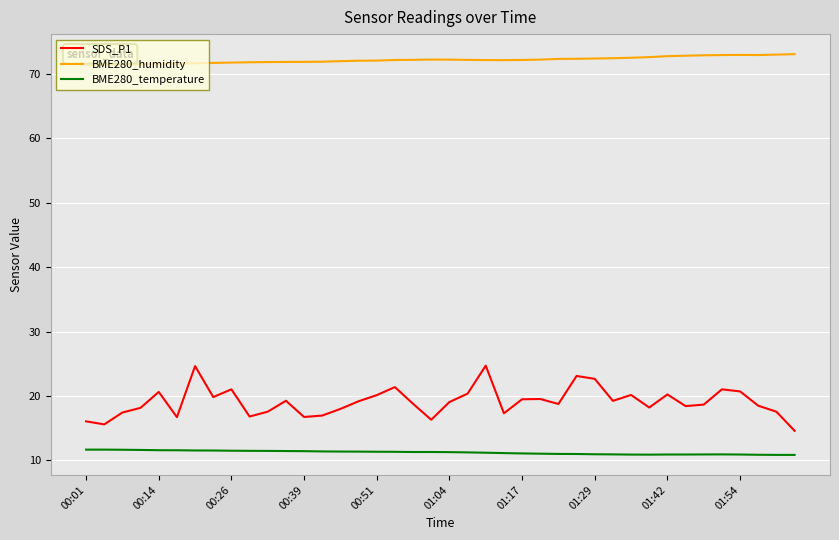

True or false: SDS_P1 and BME280_humidity cross at least once.

False